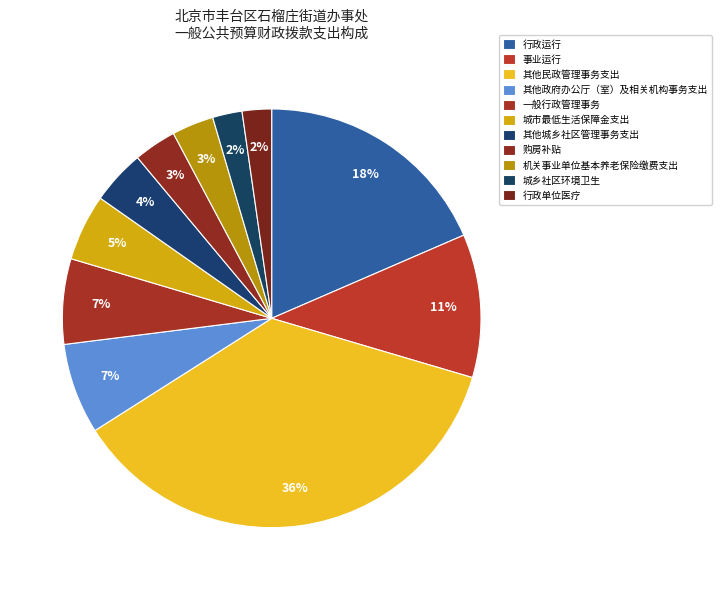

What percentage is the 事业运行 slice, to the nearest percent?

11%